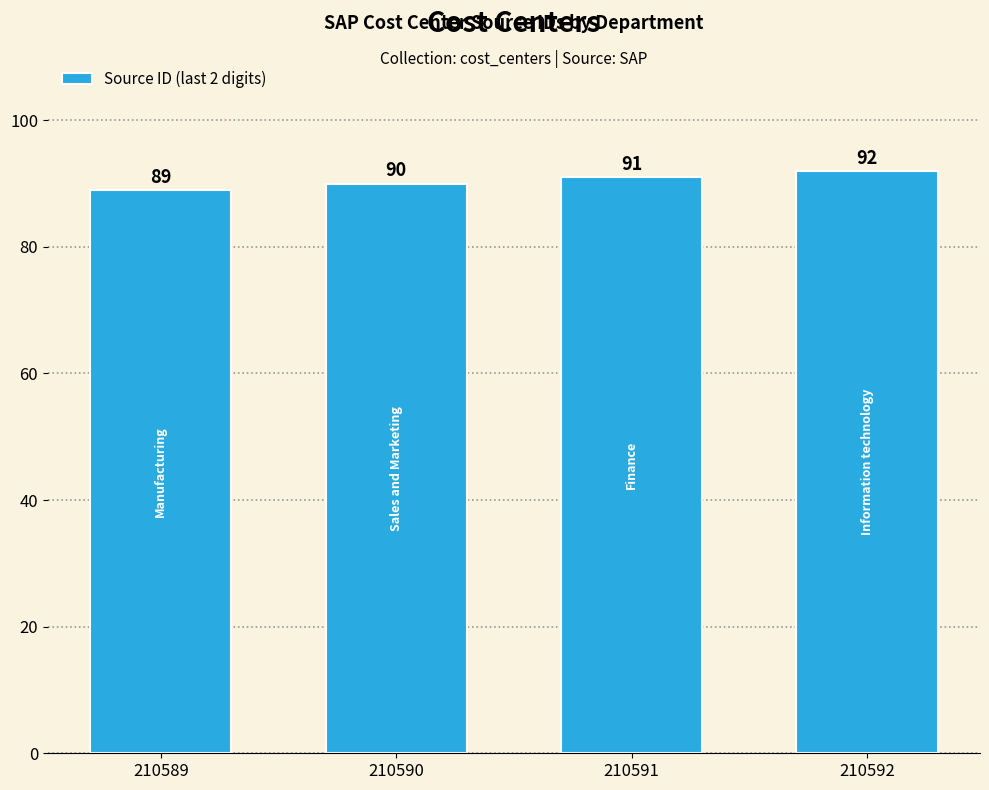

How many categories are shown in the chart?

4